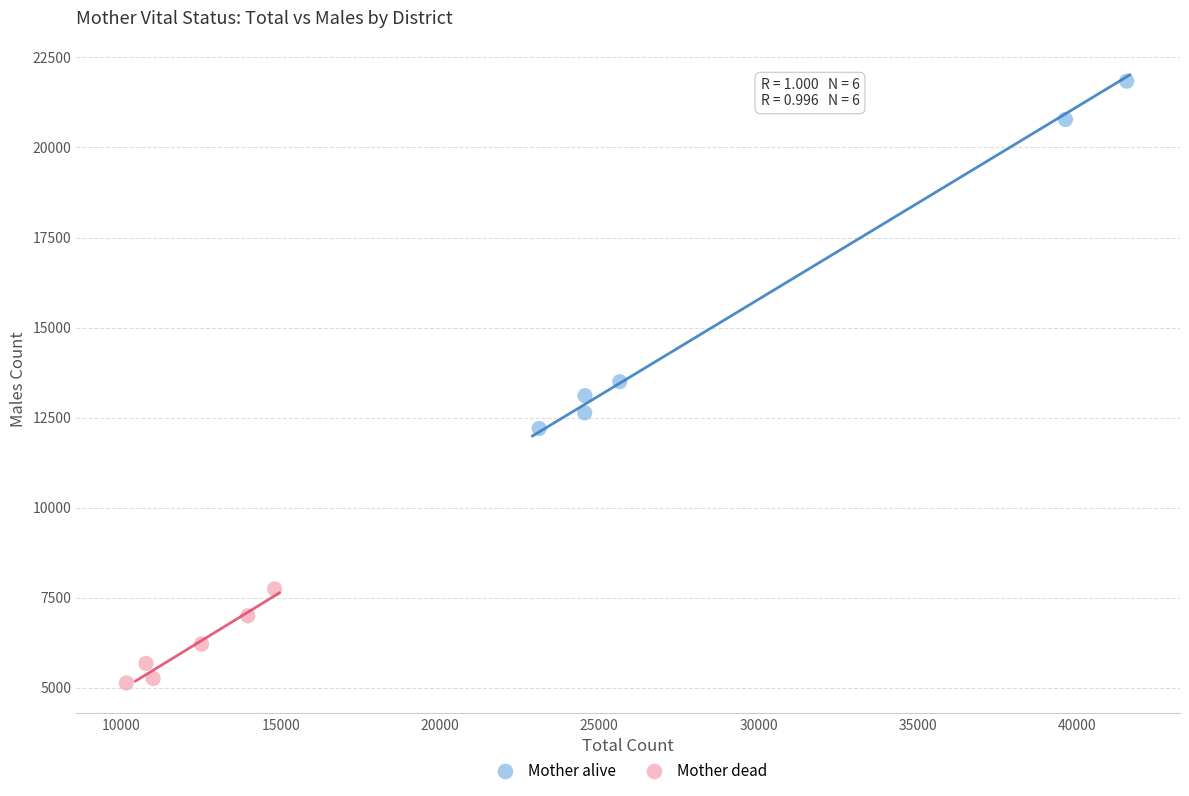

Which series reaches the maximum Y coordinate?

Mother alive